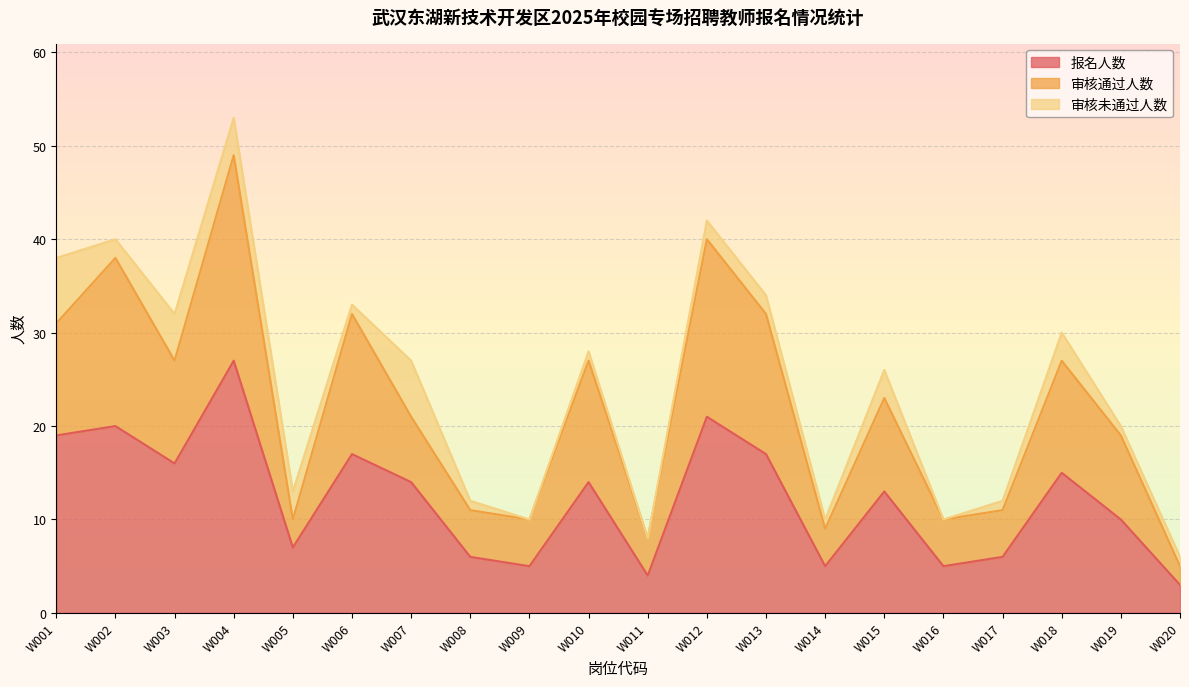

What is the highest value of the 报名人数 series?

27